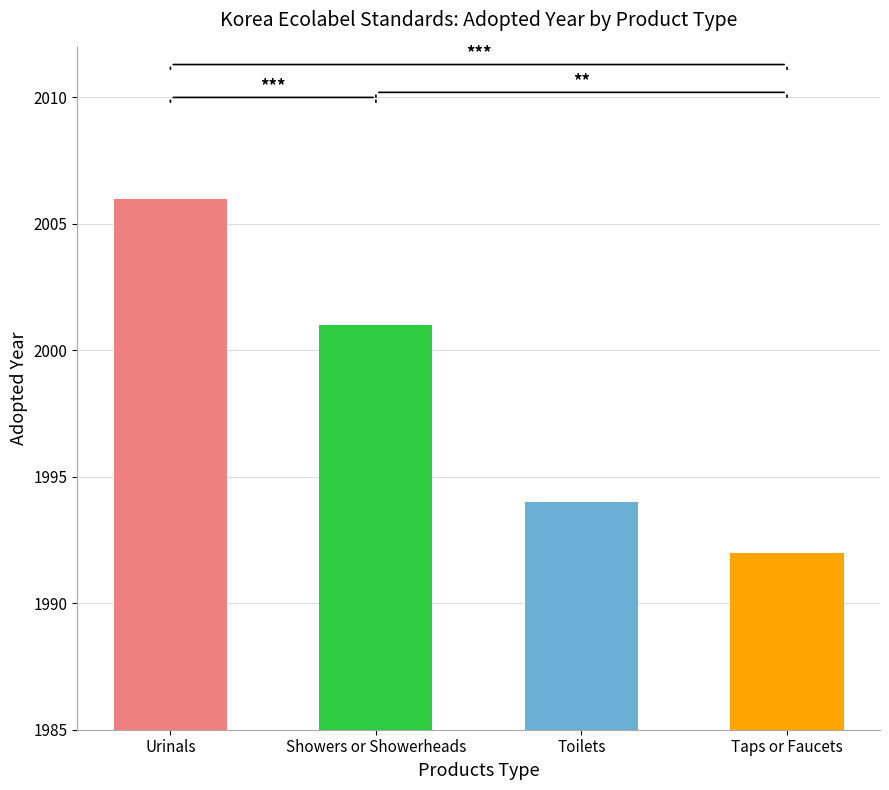

At which label does the data first exceed 2001?

Urinals